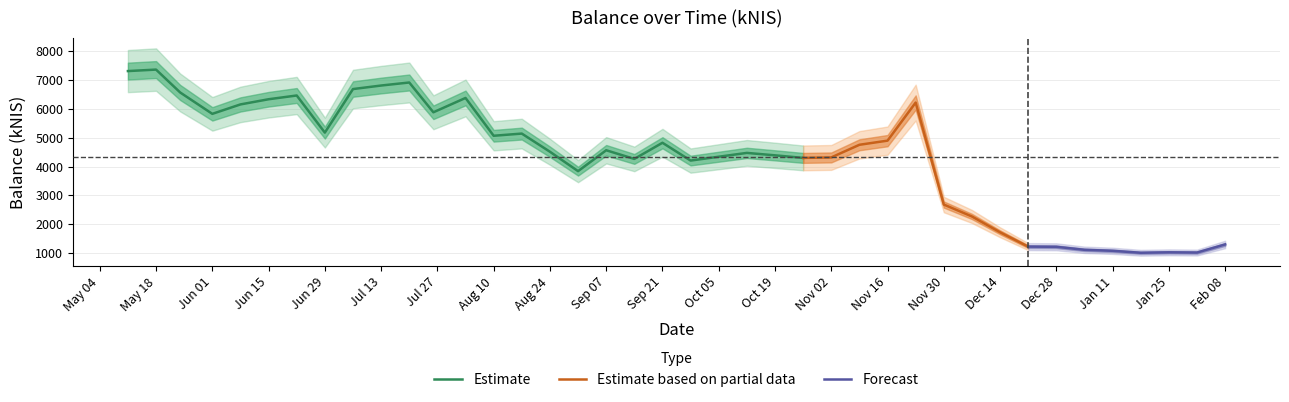

What is the ratio of the value at 2023-05-11 to the value at 2024-01-11?

6.8